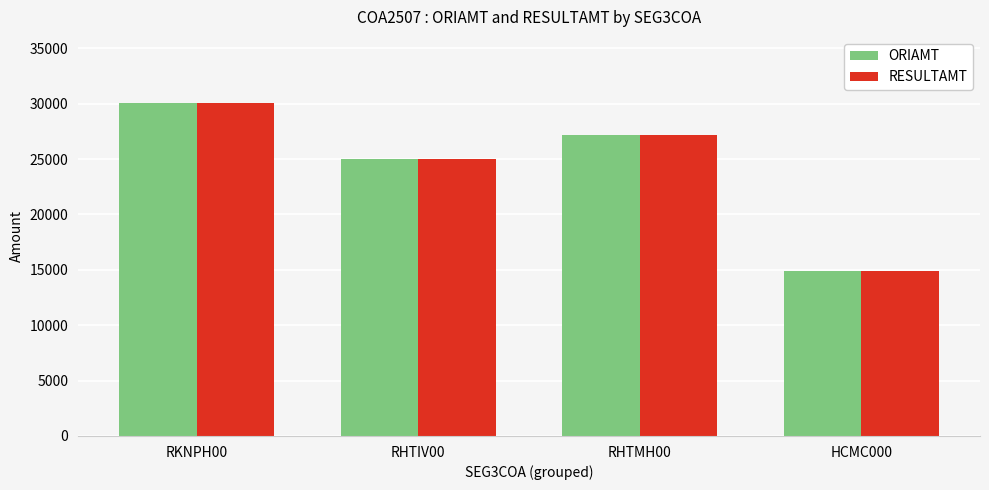

What are all the series names shown in the legend?

ORIAMT, RESULTAMT